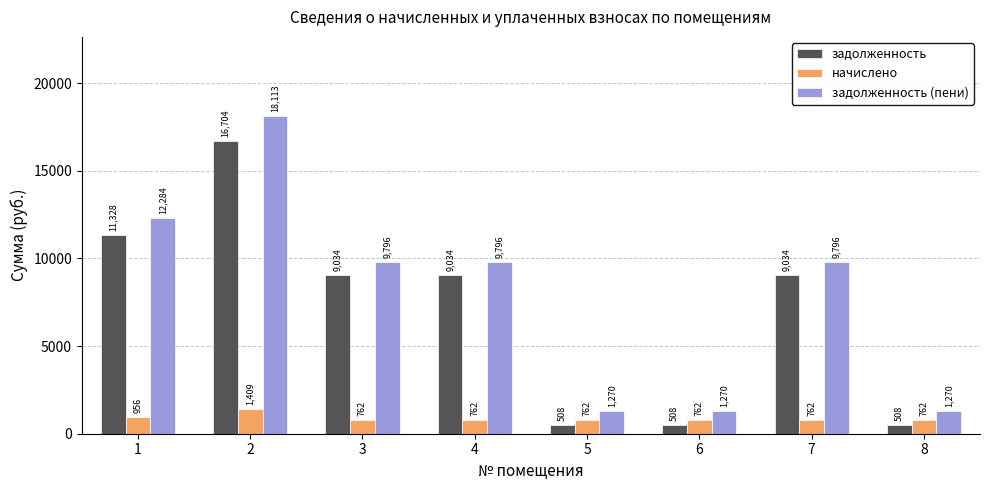

At 5, list the series in order from smallest to largest.

задолженность, начислено, задолженность (пени)